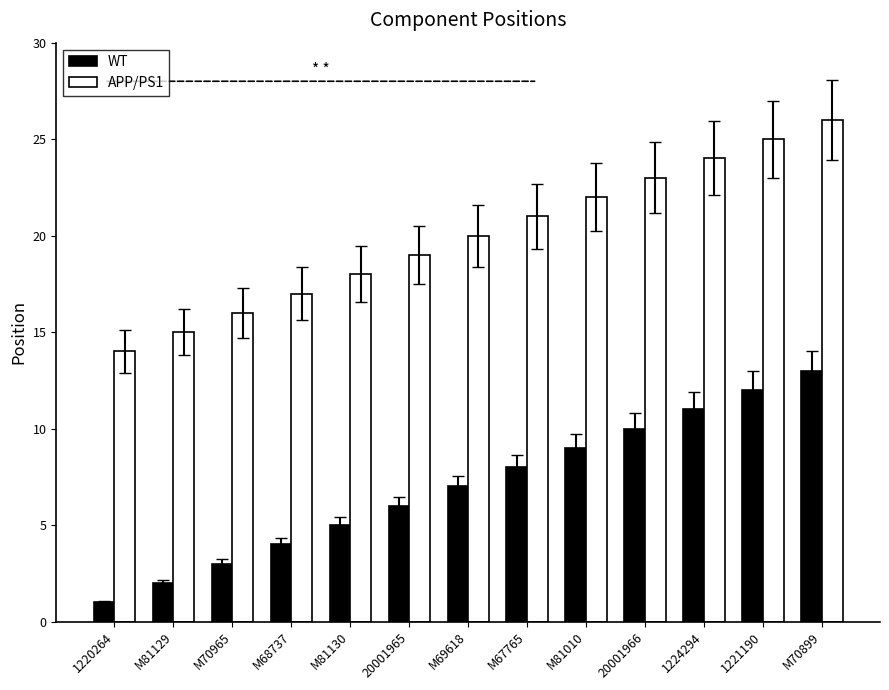

What position from the right is M69618?

7